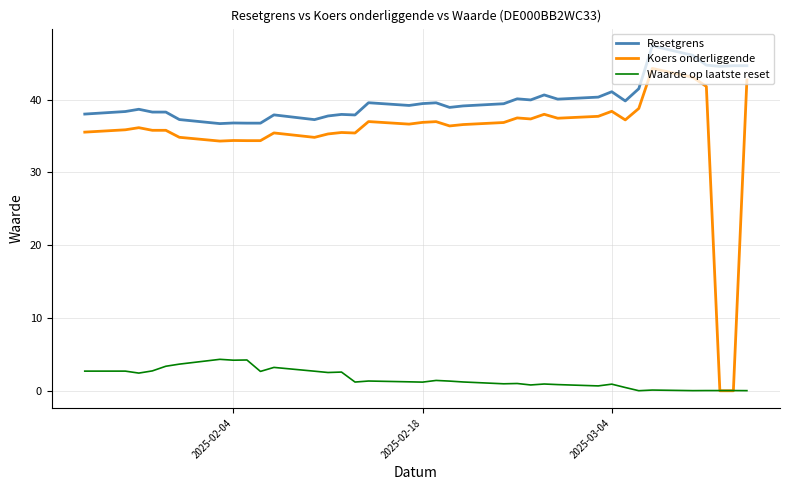

What is the greatest value displayed?

47.4